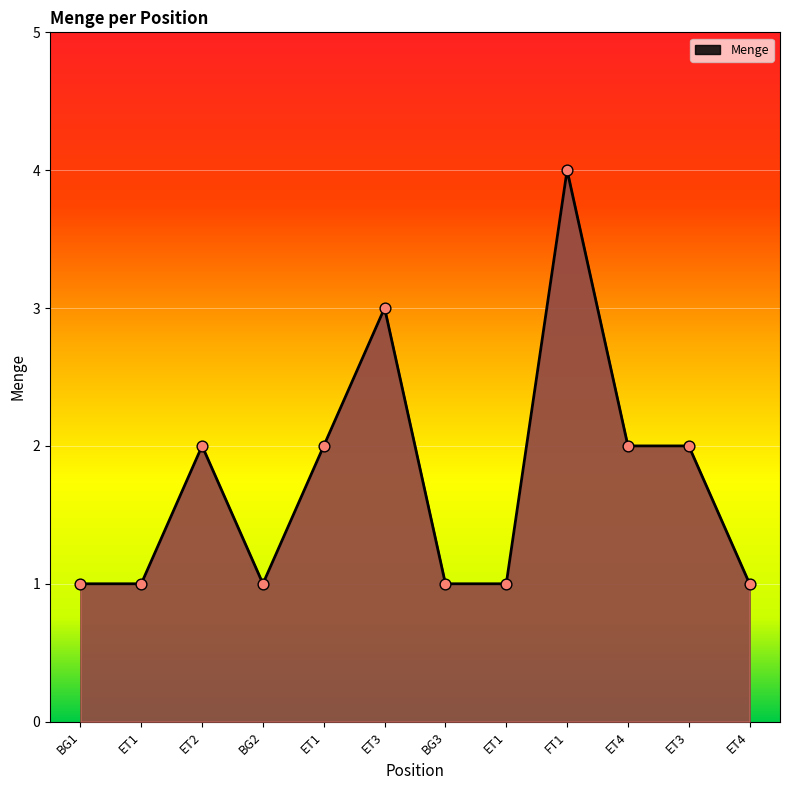

Between ET4 and BG1, which is larger?

ET4